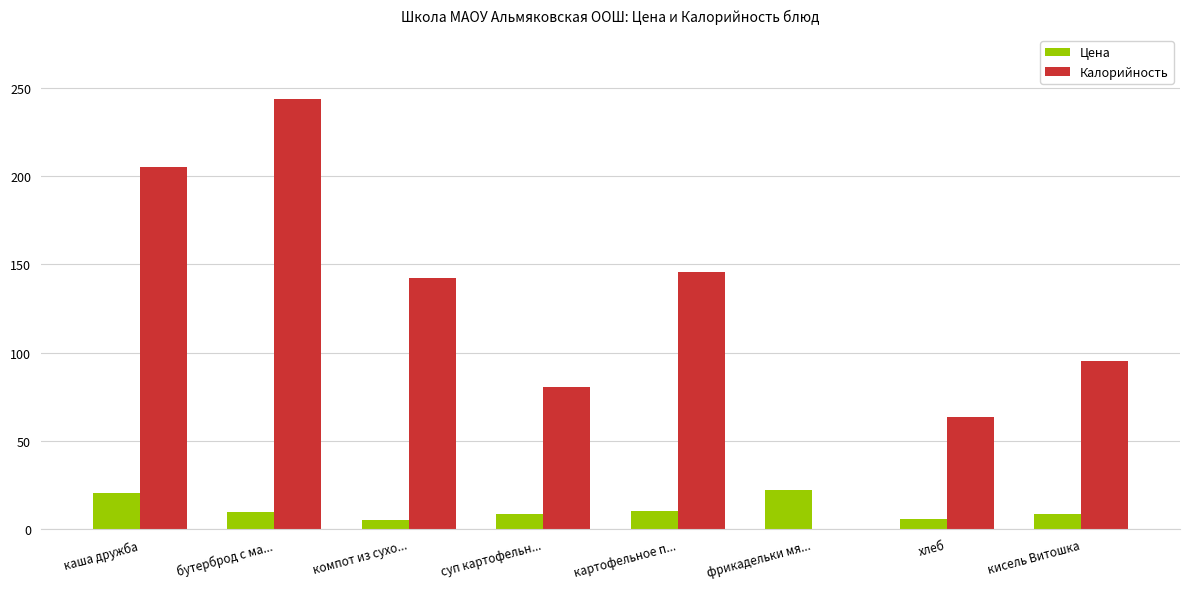

The value of Калорийность at бутерброд с ма... is 135.9. True or false?

False